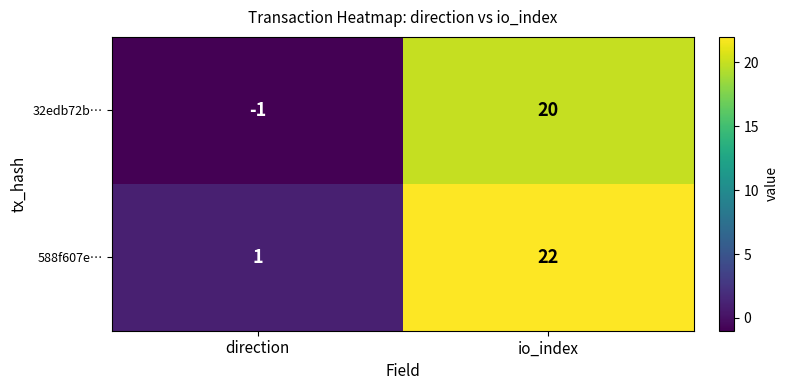

What is the spread (max minus min) of values at direction?

2